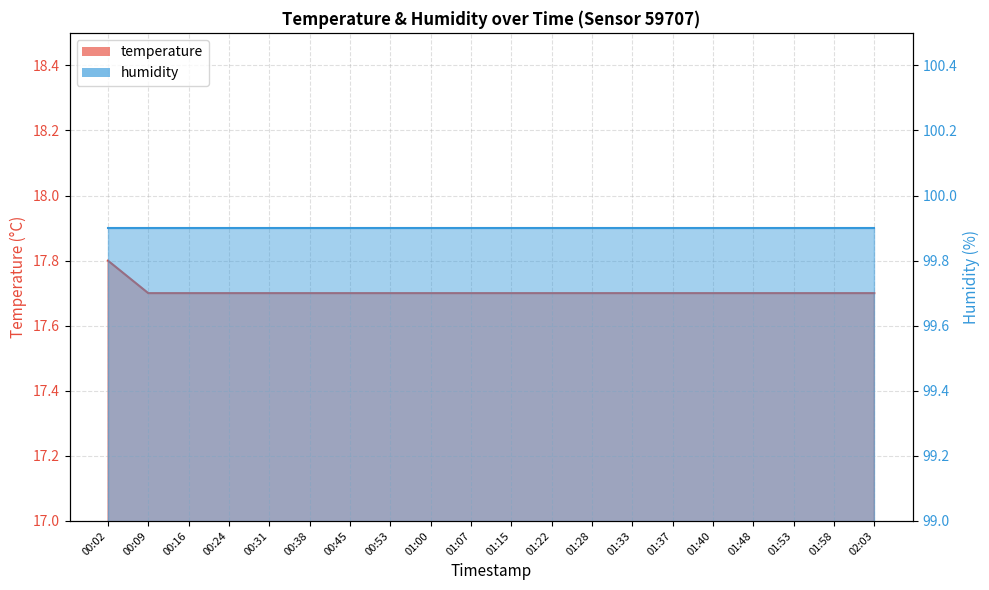

What is the difference between the maximum and second lowest values?

0.1